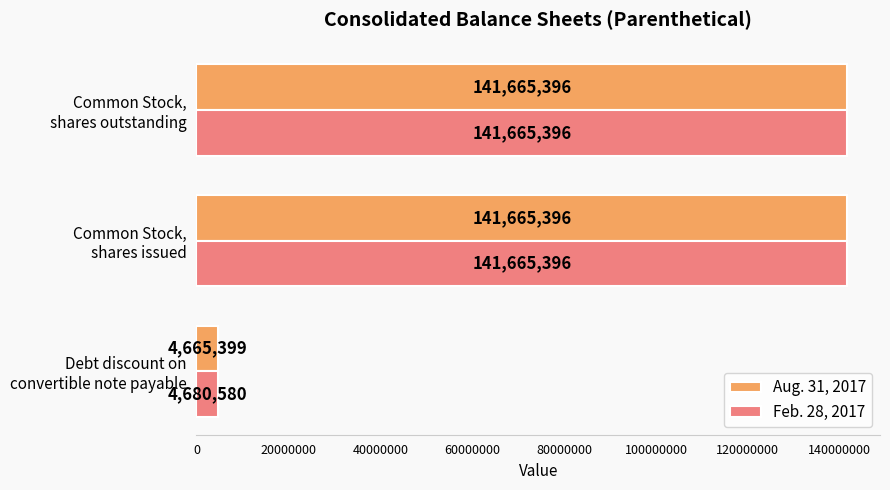

Which series has the largest range (max minus min)?

Aug. 31, 2017